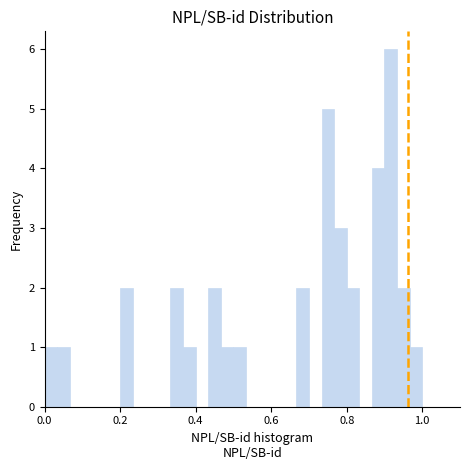

Read against the x-axis, roughly where is the centre of the tallest bar?

0.92